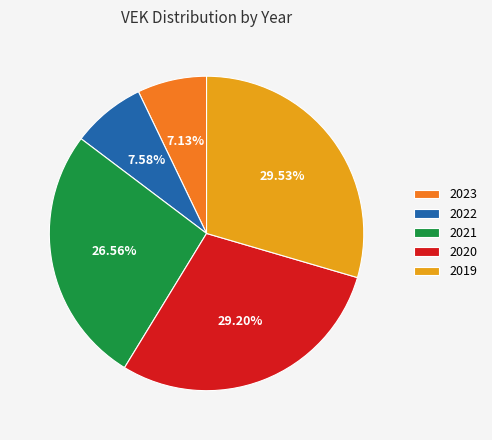

Combined, do 2023 and 2021 account for over 50%?

No